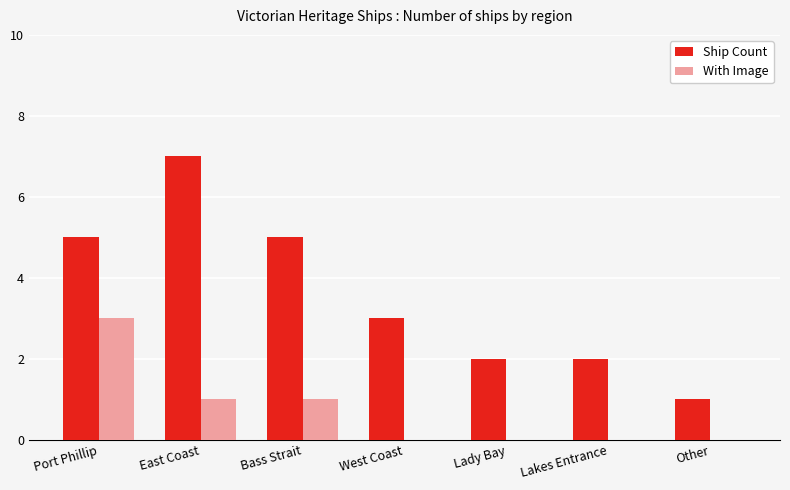

Count the Ship Count values in the range 2 to 5.

5